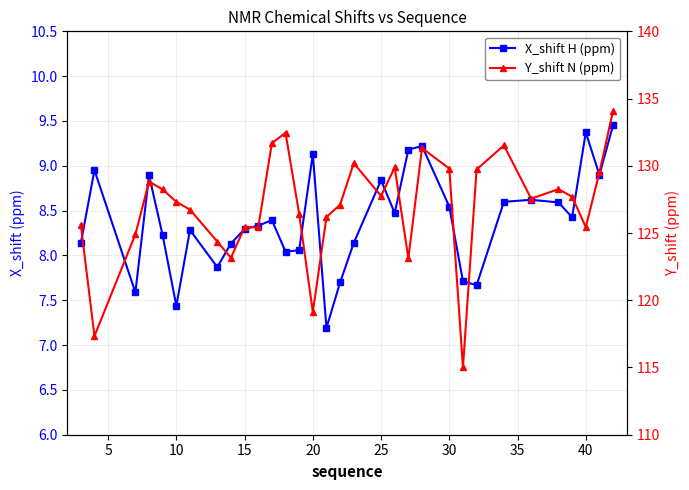

Rank the series by their maximum value, from highest to lowest.

Y_shift N (ppm), X_shift H (ppm)